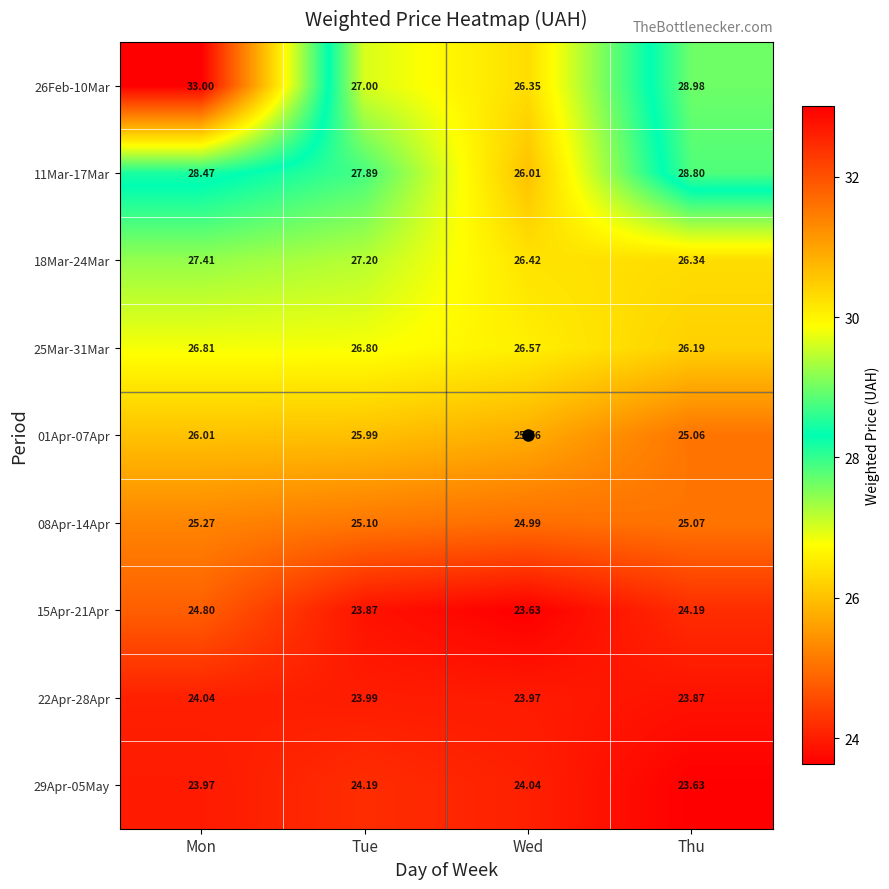

At which label does 29Apr-05May first exceed 24?

Tue